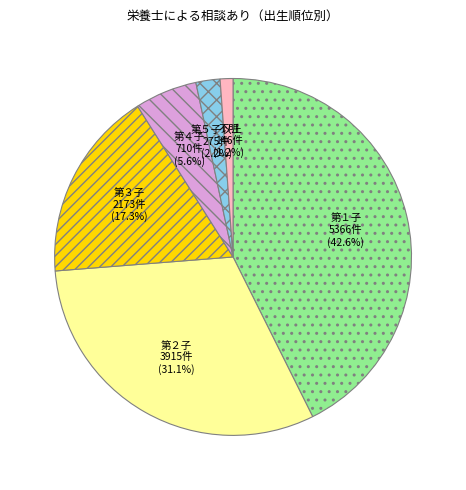

Count the number of slices in the pie.

6